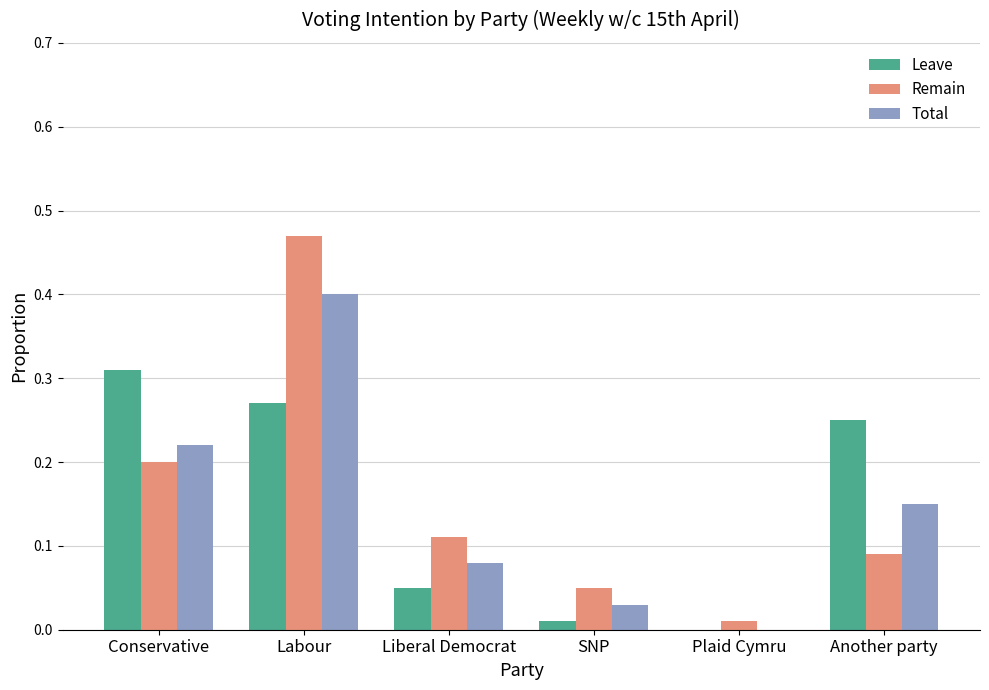

True or false: Total has a value of 0.4 at Conservative.

False